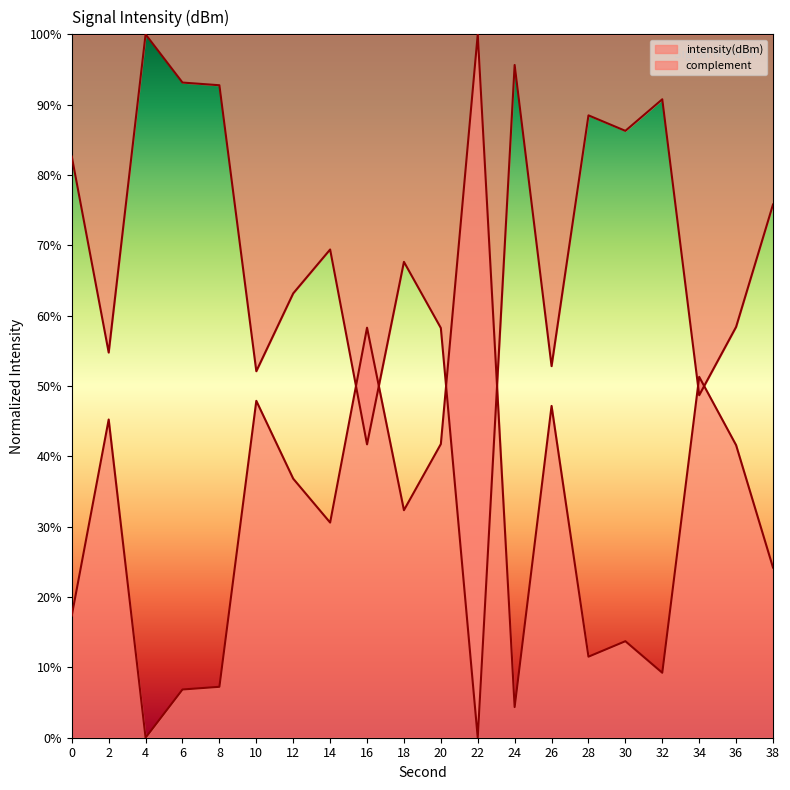

What is the maximum value shown in the chart?

100.0